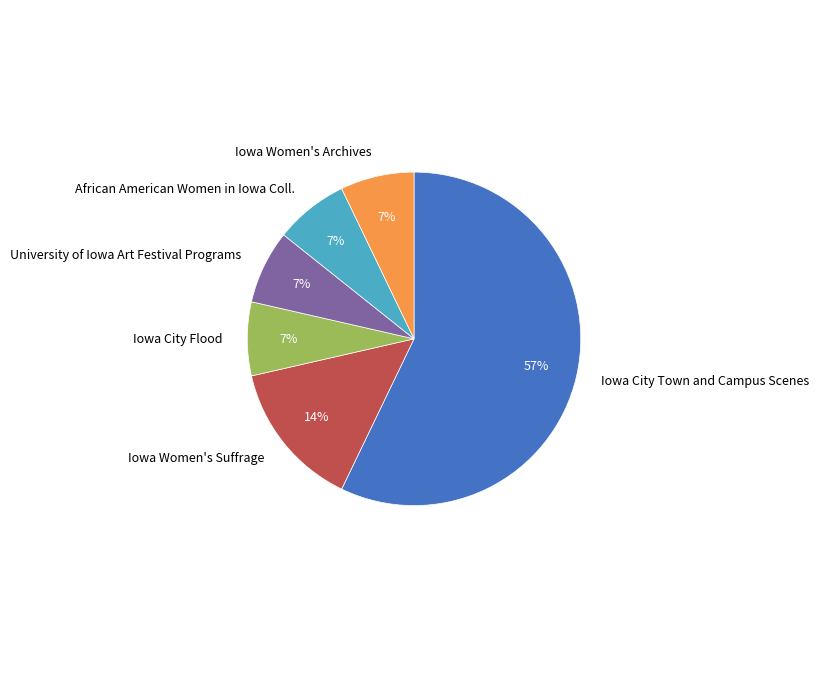

To the nearest percent, what is the average slice percentage?

17%